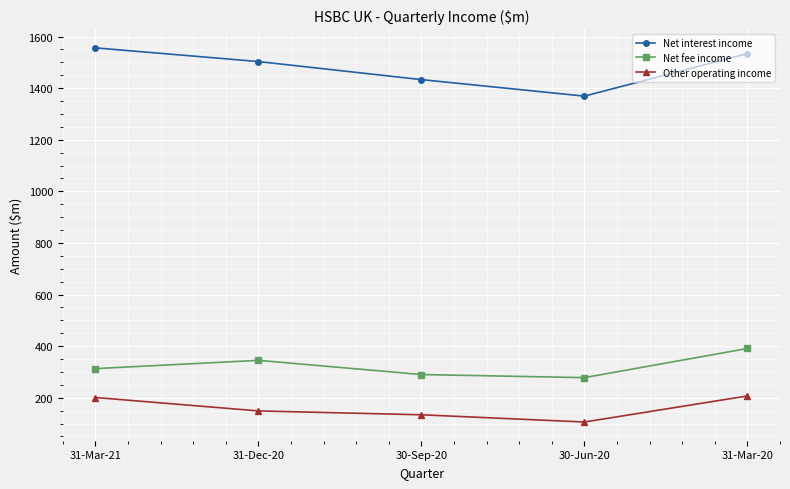

What is the difference between the maximum and minimum values in the Other operating income series?

101